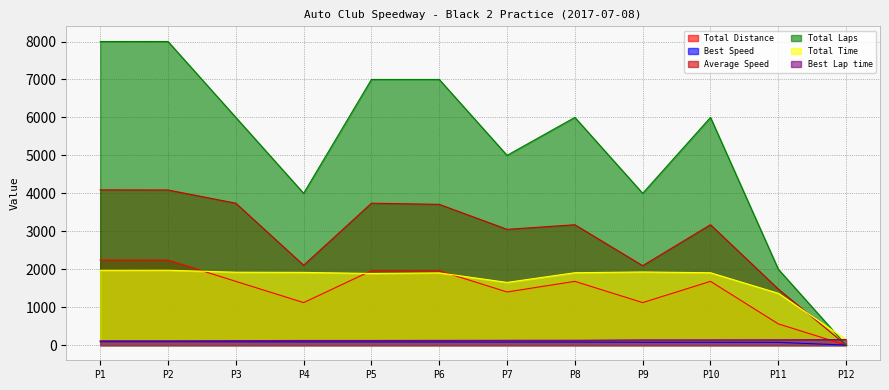

What is the greatest value displayed?

8000.0